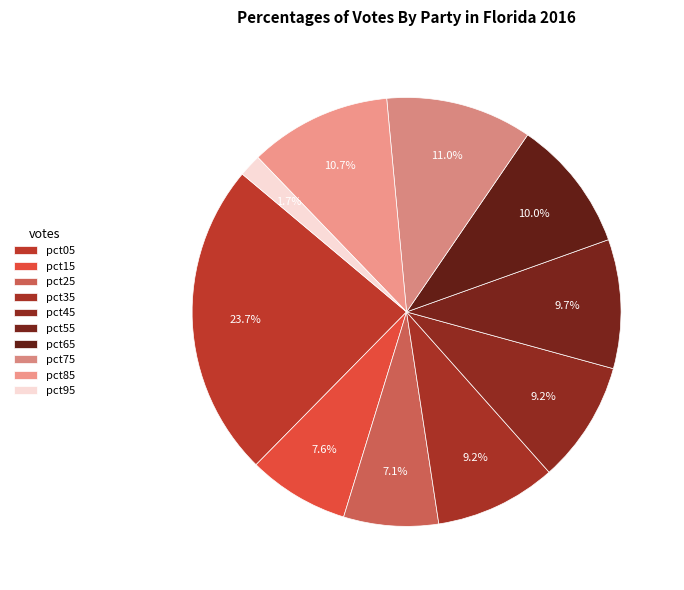

How many slices are in this pie chart?

10